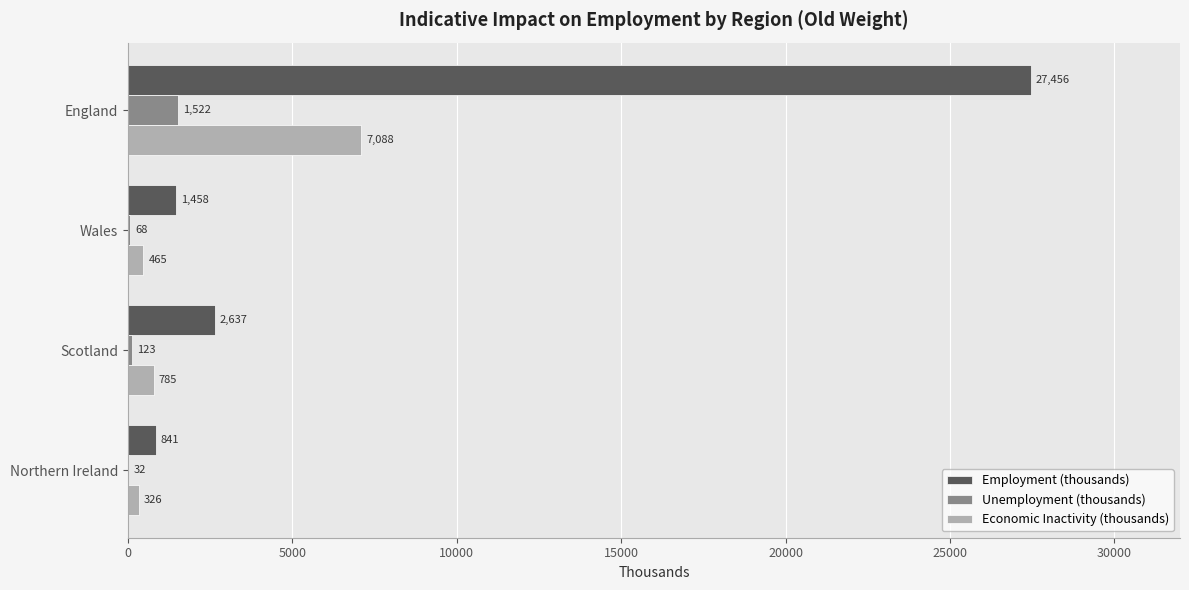

Between Wales and Scotland, which series saw the biggest shift?

Employment (thousands)